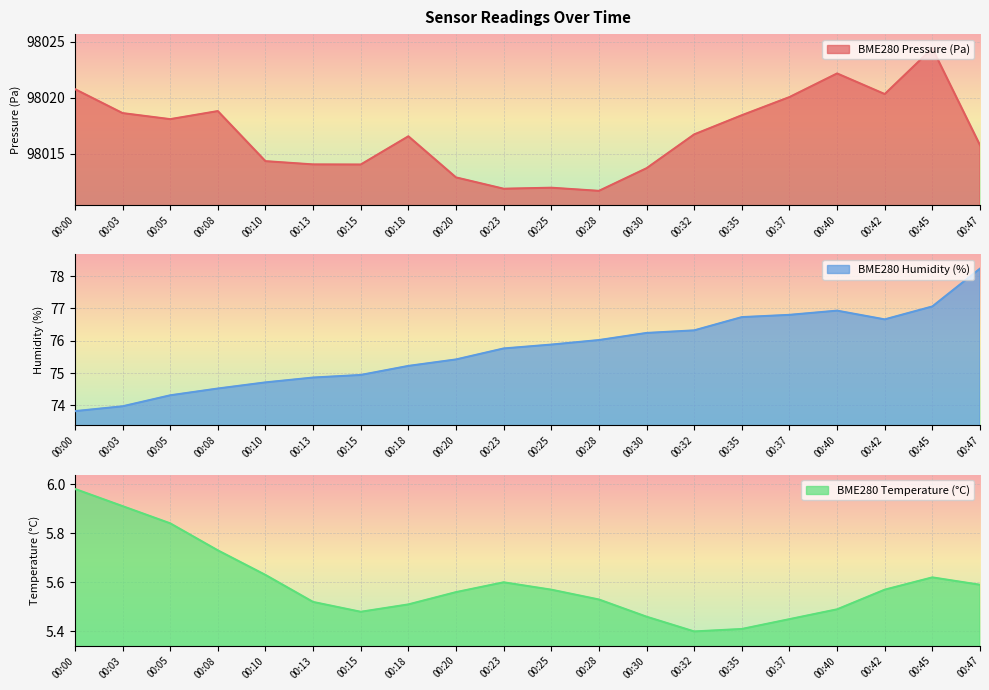

Is it true that BME280_pressure equals 139649.5 at 00:00?

False